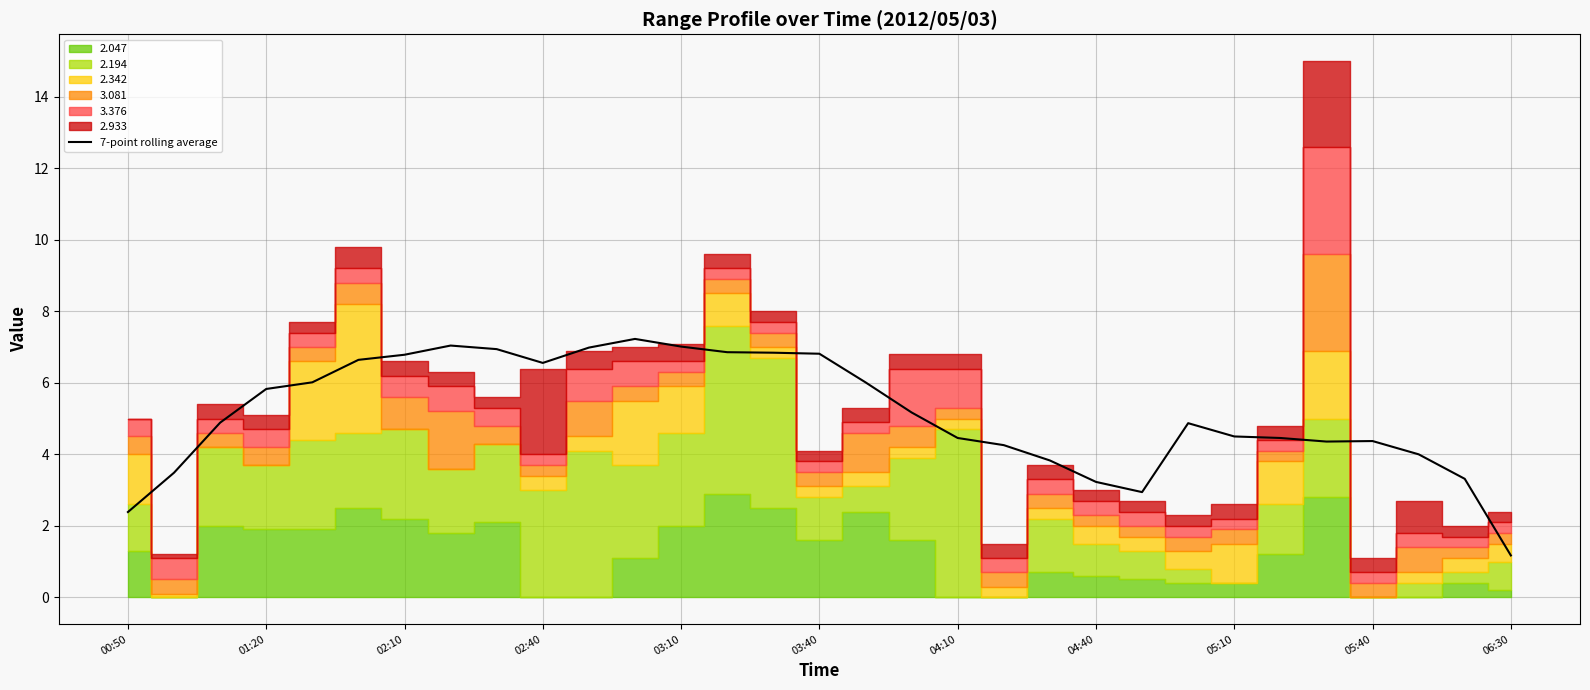

The chart shows a value of 3.2 at 04:40. True or false?

True